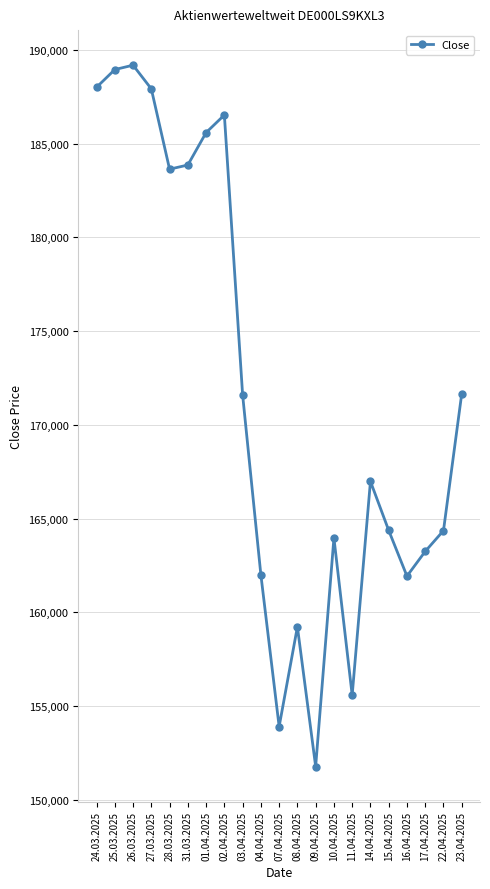

What is the change in value from 24.03.2025 to 08.04.2025?

-28774